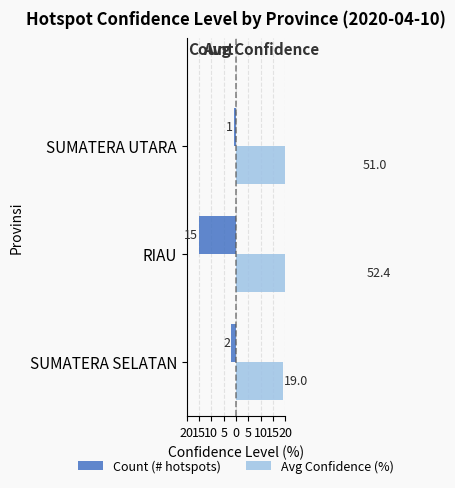

Reading right to left, what are all the values shown in this chart?

Count (# hotspots): -1.0	-15.0	-2.0
Avg Confidence (%): 51.0	52.4	19.0